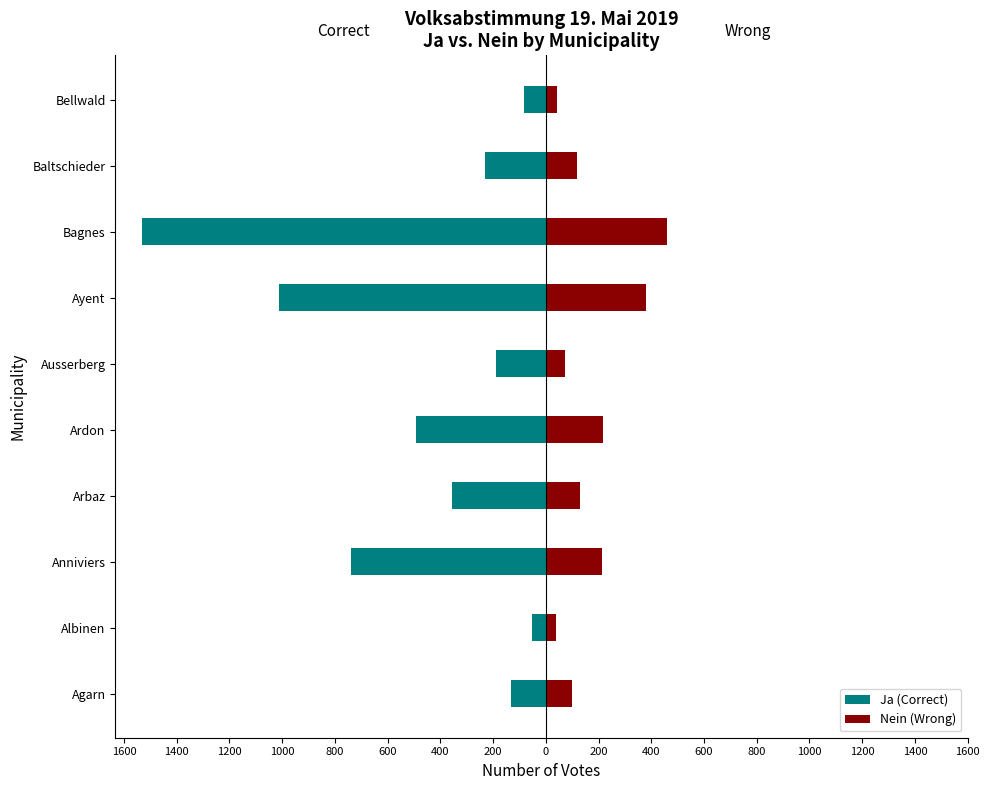

What is the approximate value of Ja (Correct) at Bagnes?

-1533